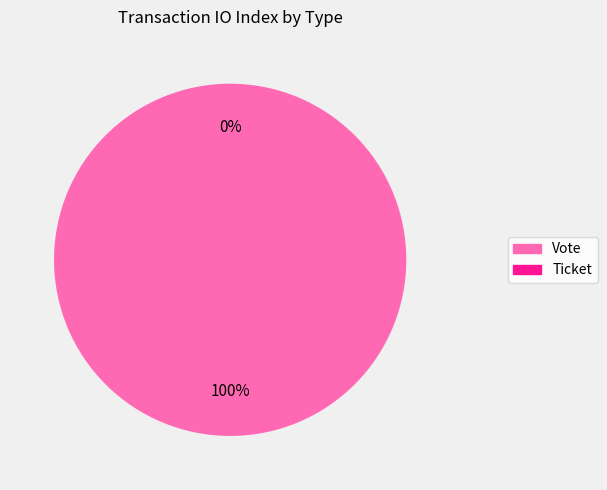

Count the number of slices in the pie.

2